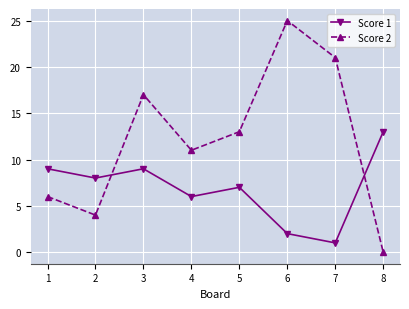

True or false: Score 2 and Score 1 cross at least once.

True